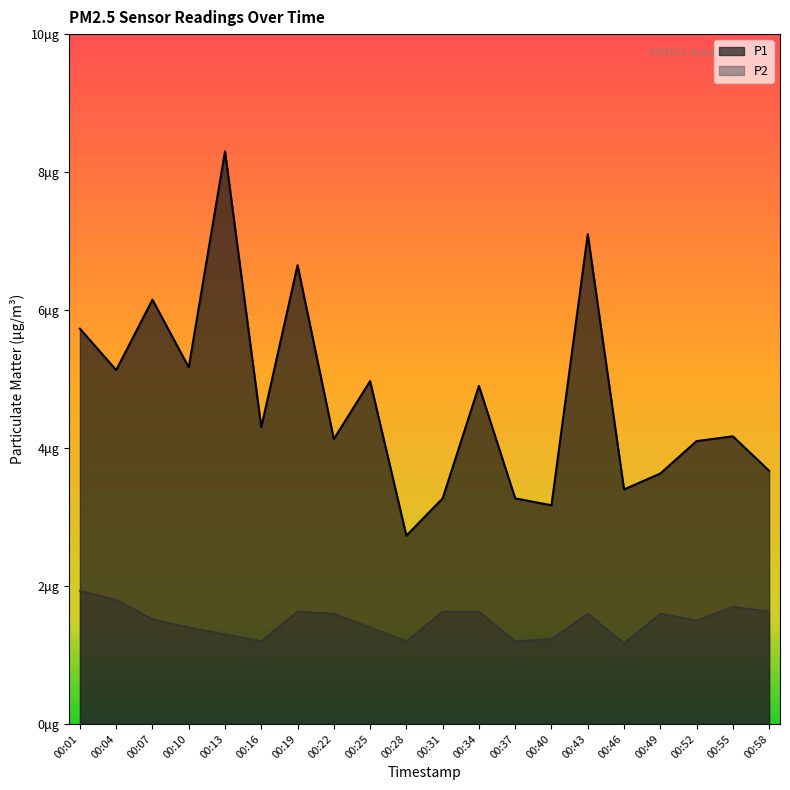

List the series in order of their peak value, lowest first.

P2, P1